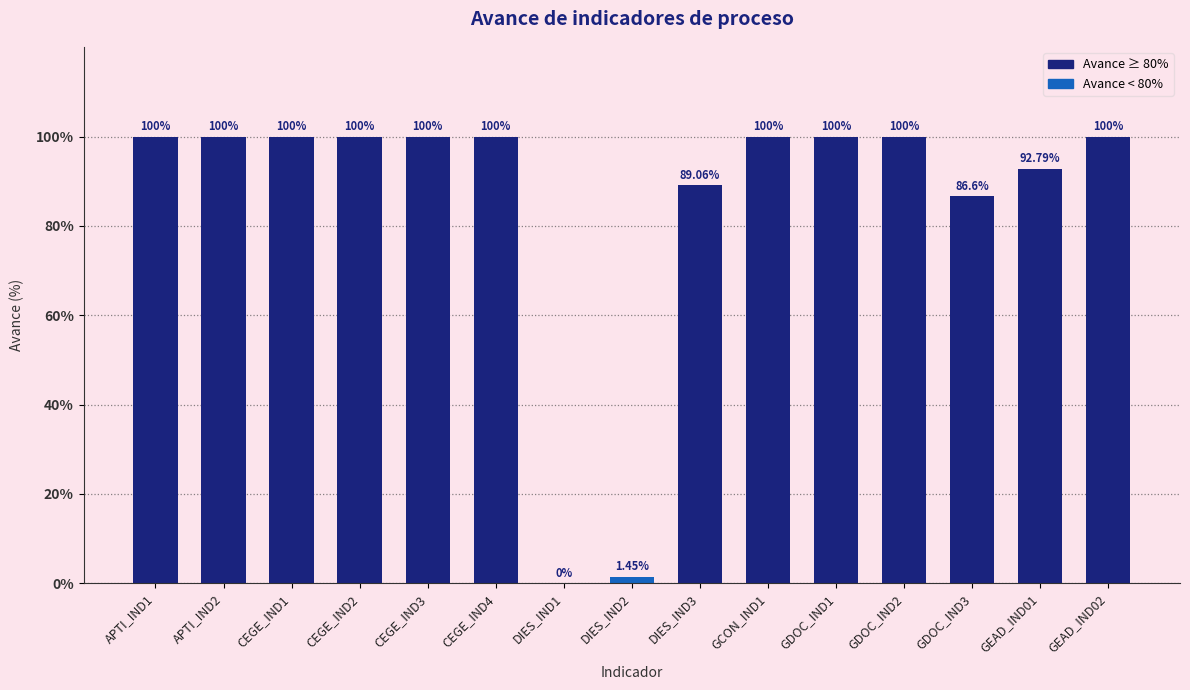

Between GDOC_IND3 and GEAD_IND01, which is larger?

GEAD_IND01